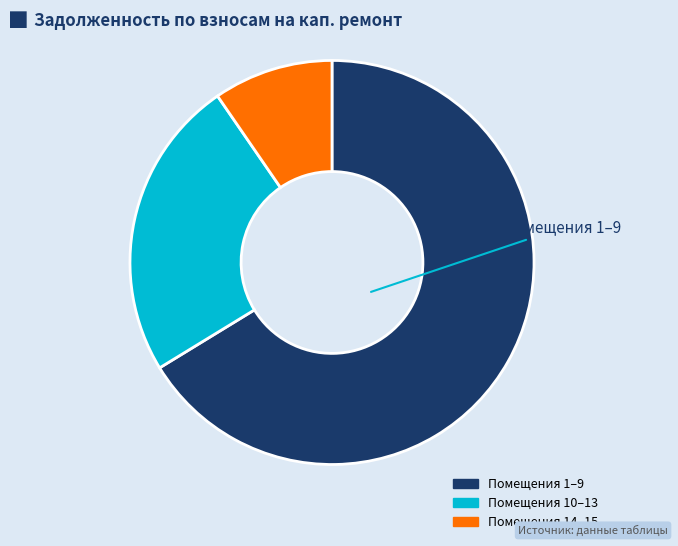

Do Помещения 14–15 and Помещения 1–9 together represent more than half of the pie?

Yes